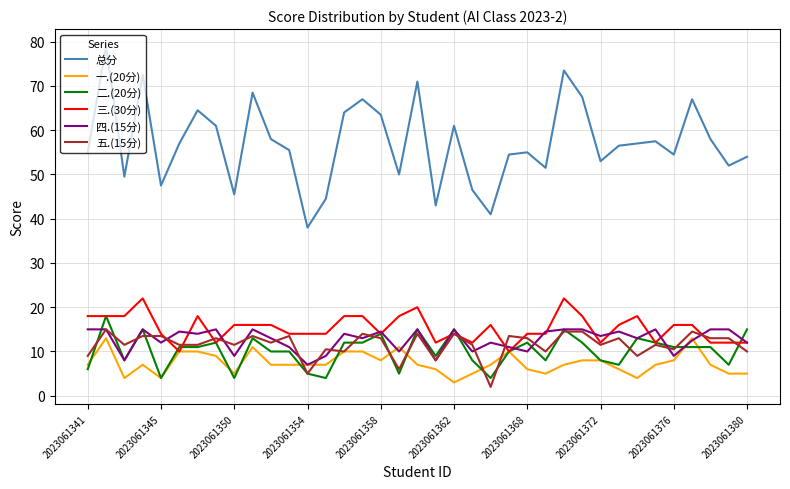

Is this an area chart (filled region under the line)?

No